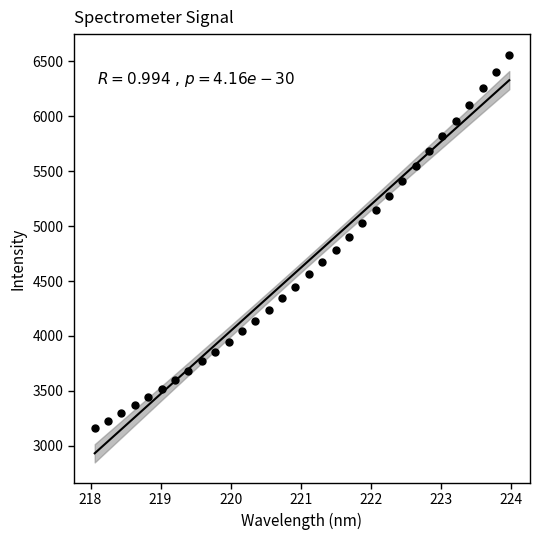

What is the range of Y values (max minus min)?

3402.3